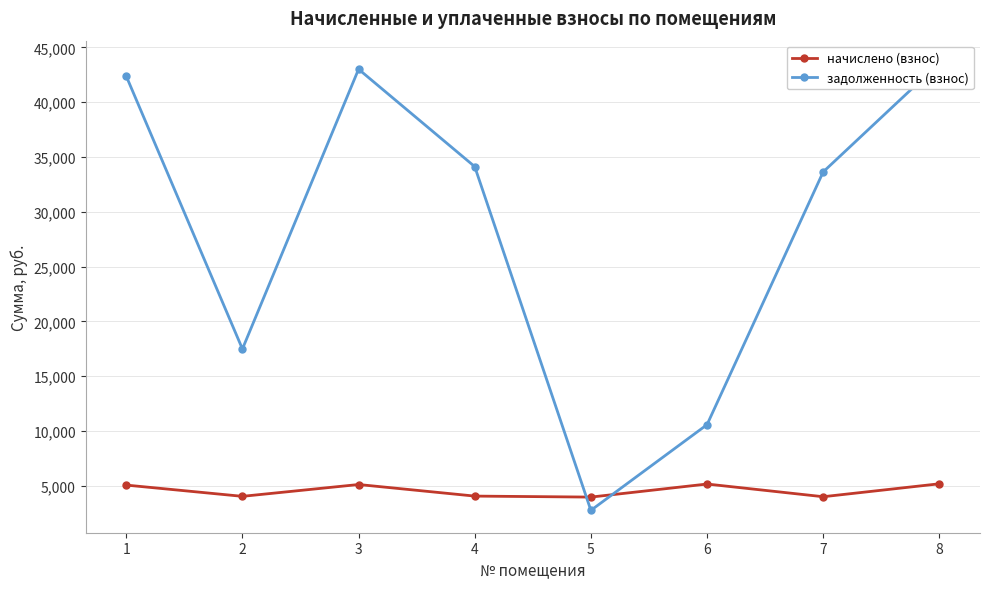

Rank the series at 3 from highest to lowest value.

задолженность (взнос), начислено (взнос)